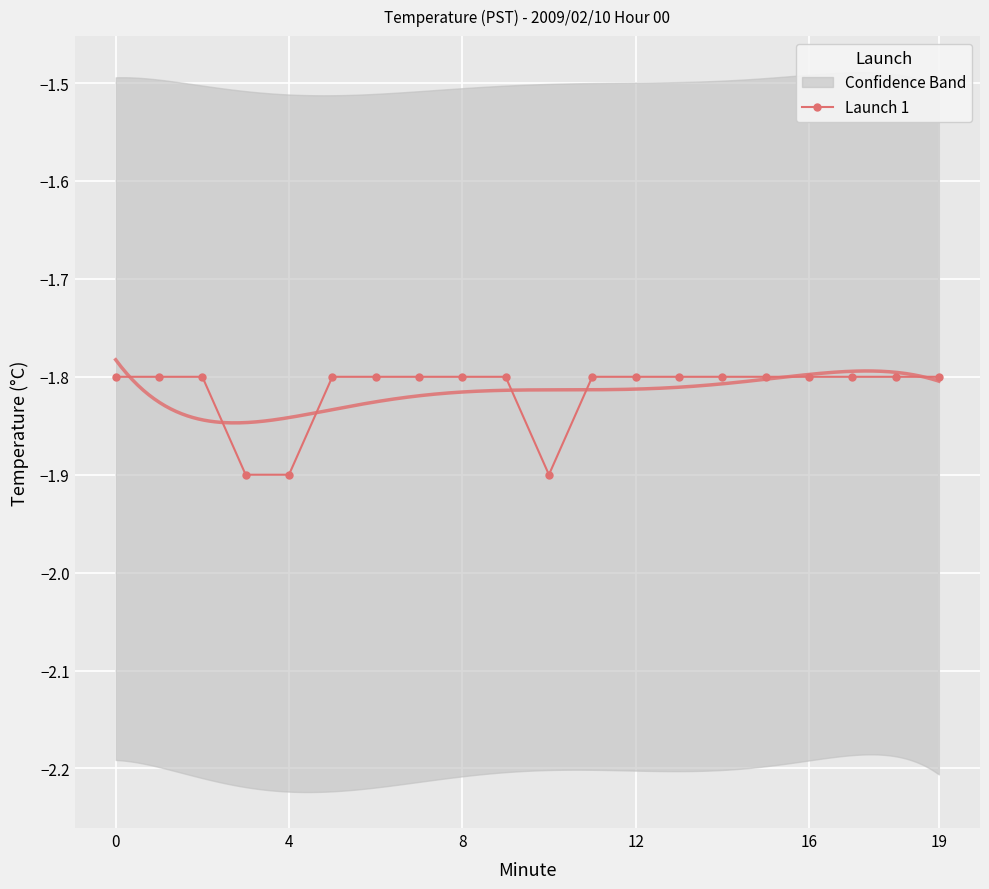

What is the sum of all values?

-36.3